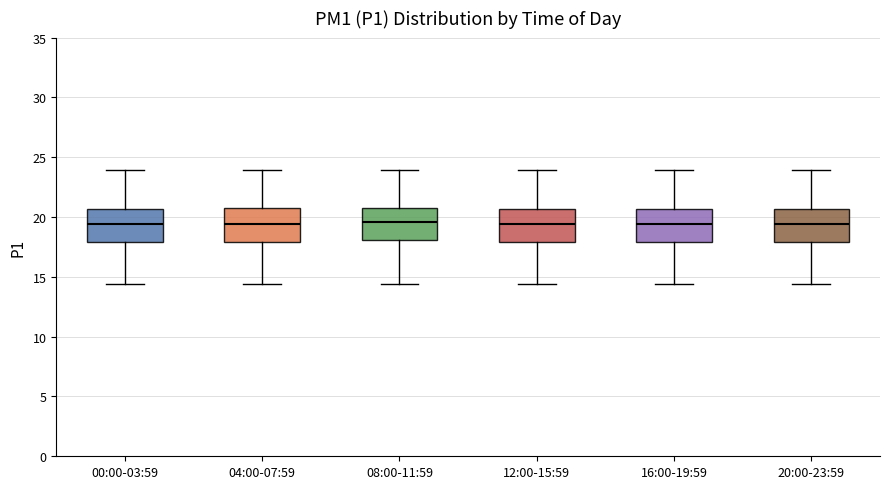

Where does the lower whisker of the box for 04:00-07:59 end on the y-axis? The values are not printed on the chart, so give them approximately, as read against the axis.

14.5